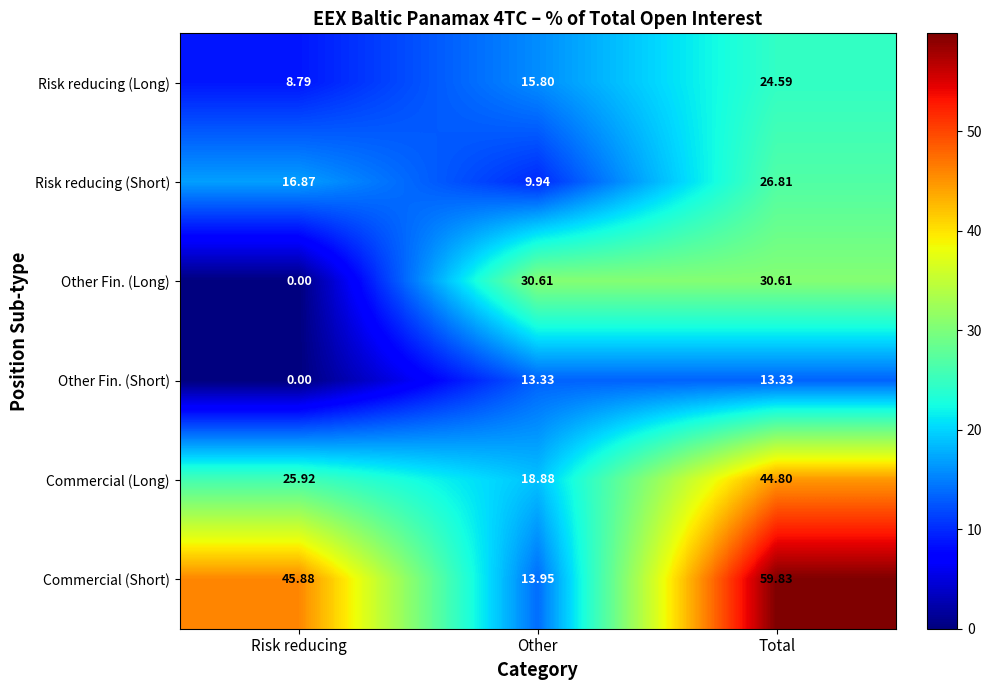

At which category is the sum across all series the highest?

Total